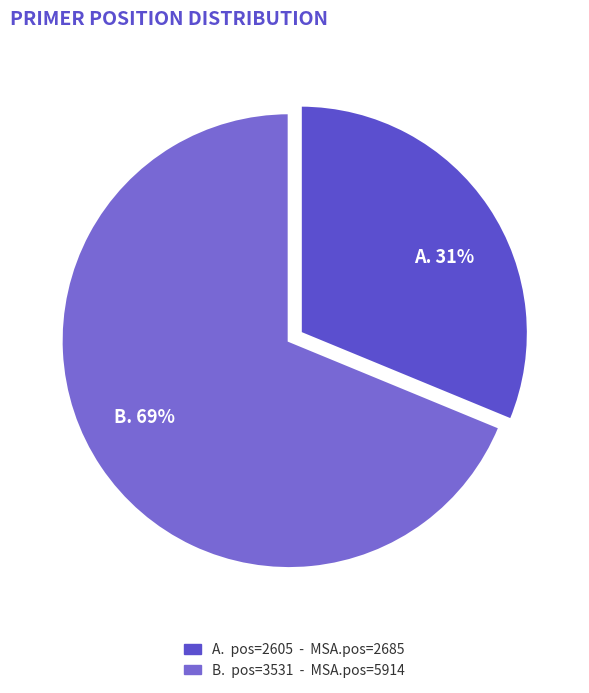

Count the number of slices in the pie.

2